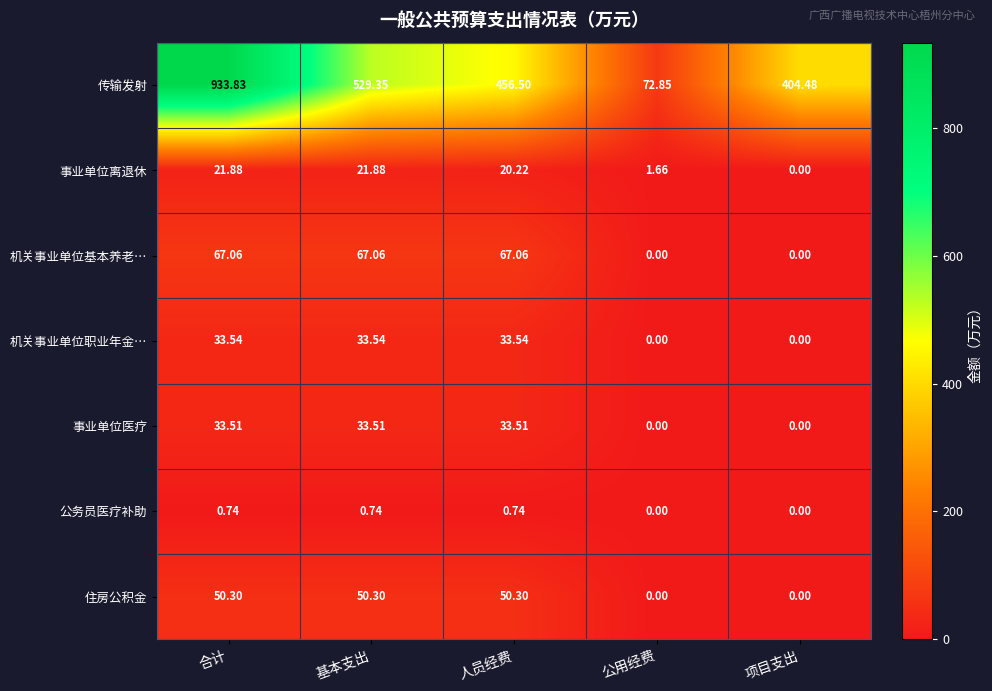

Rank the series by their maximum value, from lowest to highest.

公务员医疗补助, 事业单位离退休, 事业单位医疗, 机关事业单位职业年金…, 住房公积金, 机关事业单位基本养老…, 传输发射